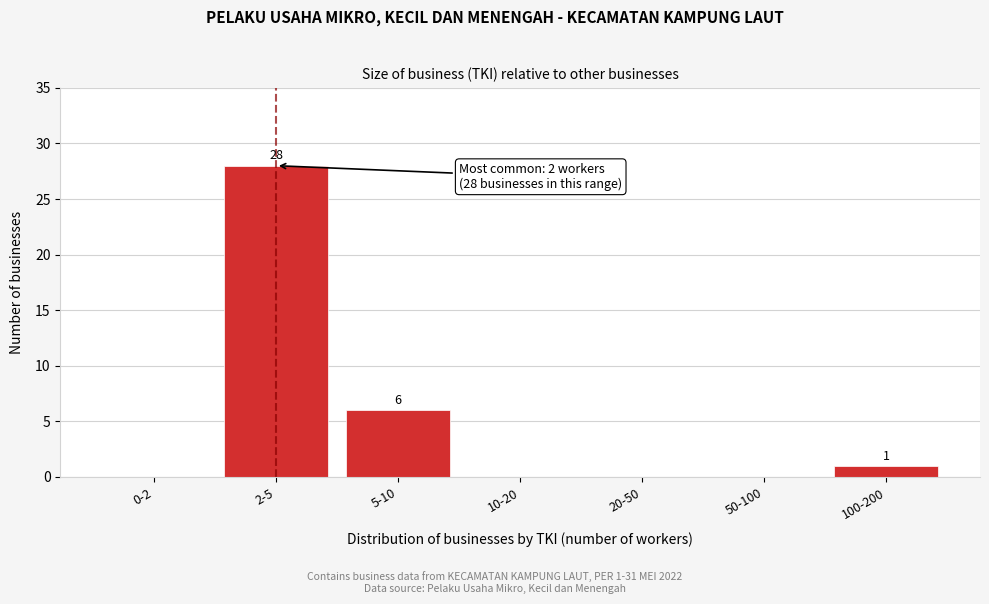

Reading right to left, extract all data points from this chart.

100-200=1	50-100=0	20-50=0	10-20=0	5-10=6	2-5=28	0-2=0